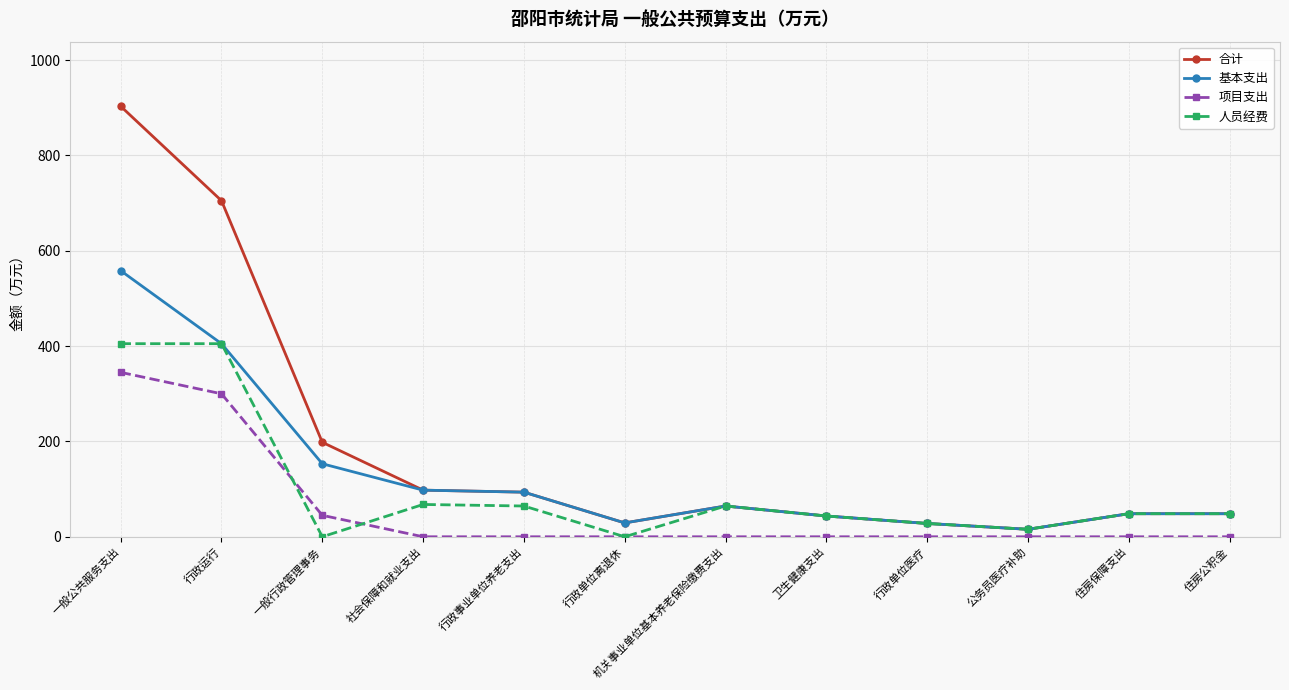

What is the spread (max minus min) of values at 一般公共服务支出?

558.3